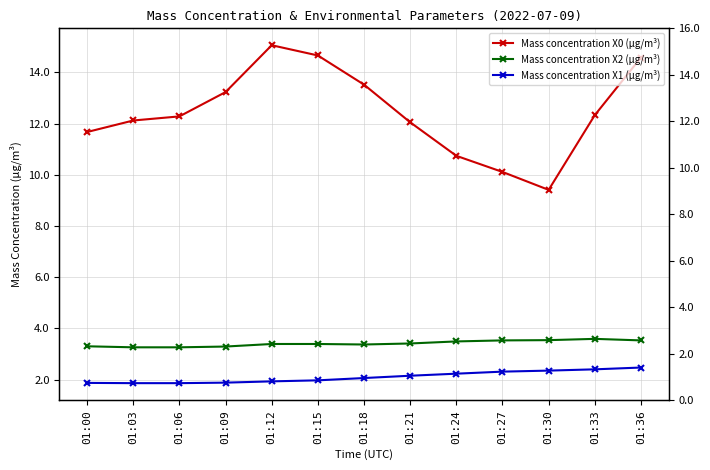

Is it true that Mass concentration X1 (μg/m³) equals 2.1 at 01:18?

True